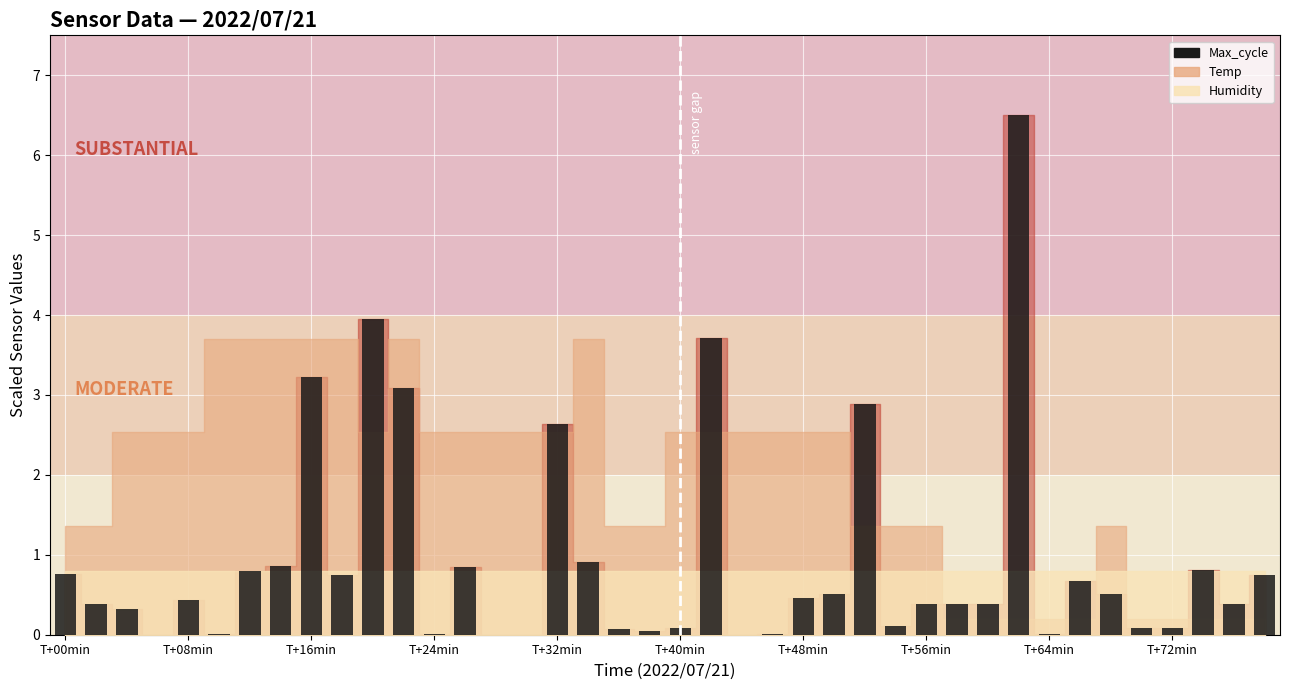

What is the sum of all values?

37.8